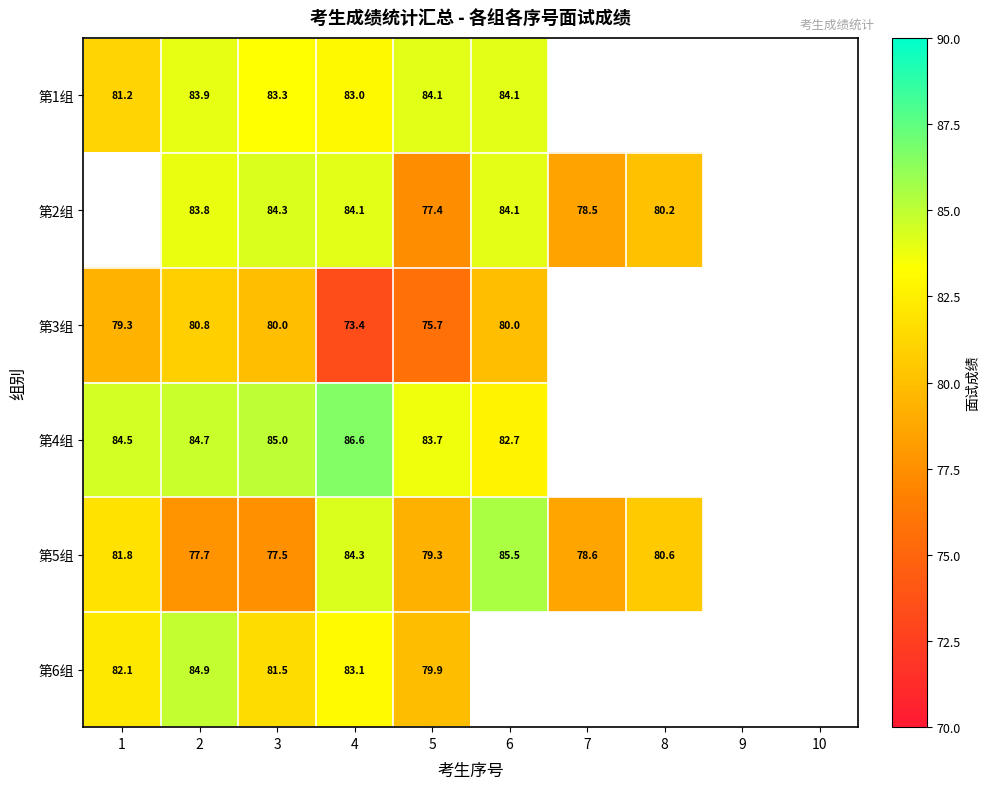

At which category is the sum across all series the highest?

2